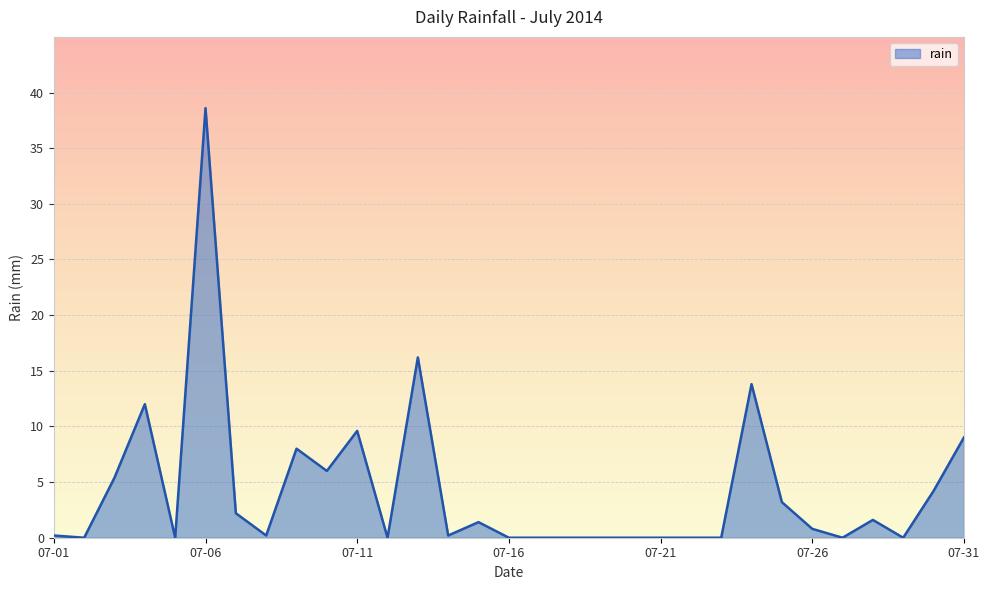

What is the difference between the maximum and minimum values?

38.6